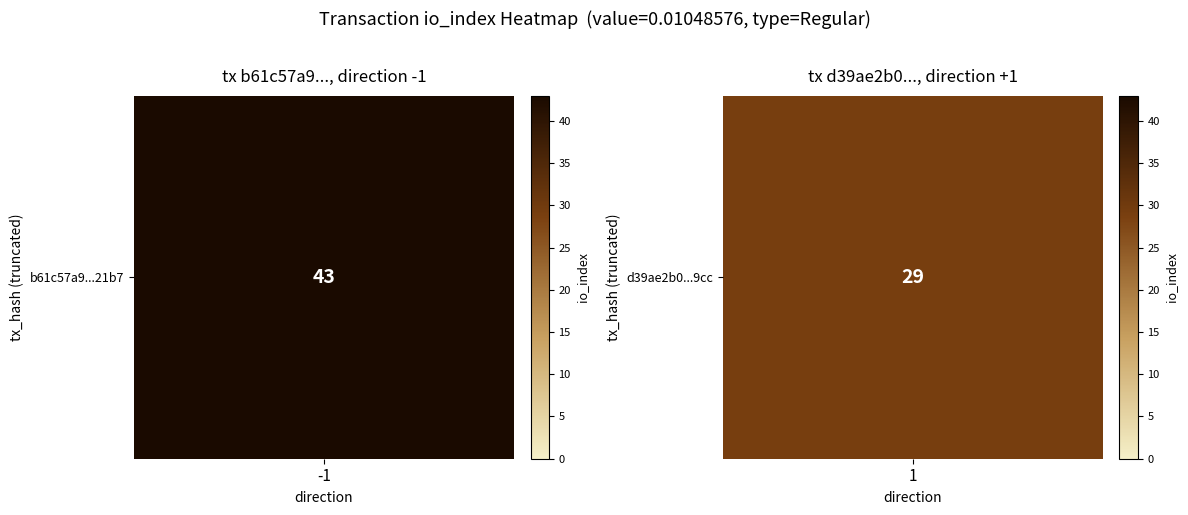

Which series has the largest total across all categories?

b61c57a9d0dd9157dff5213db1192c6a70621b7